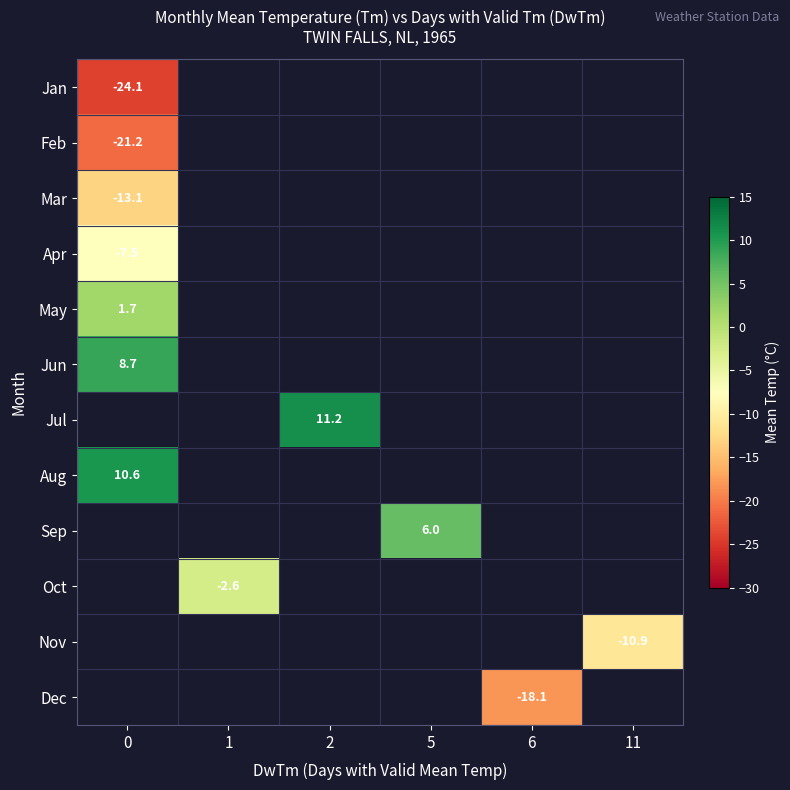

How many series are shown in this chart?

12